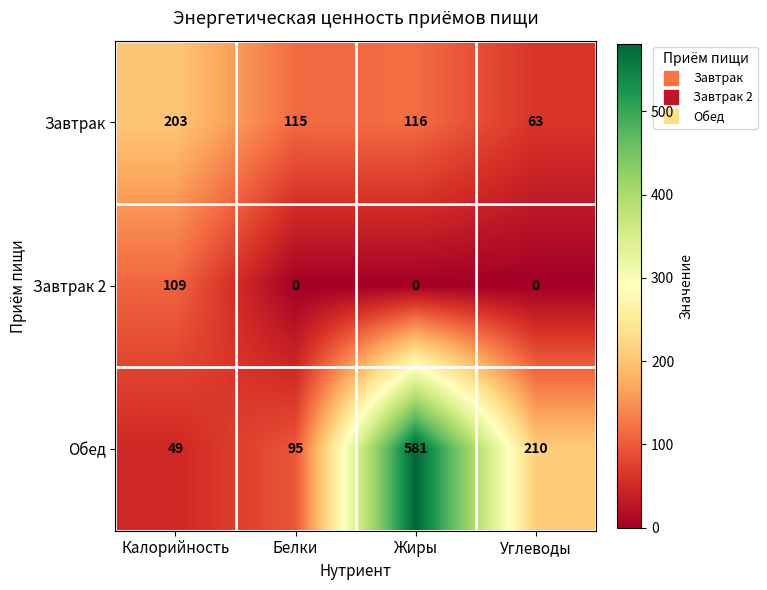

What is the difference between the maximum and second lowest values in the Обед series?

486